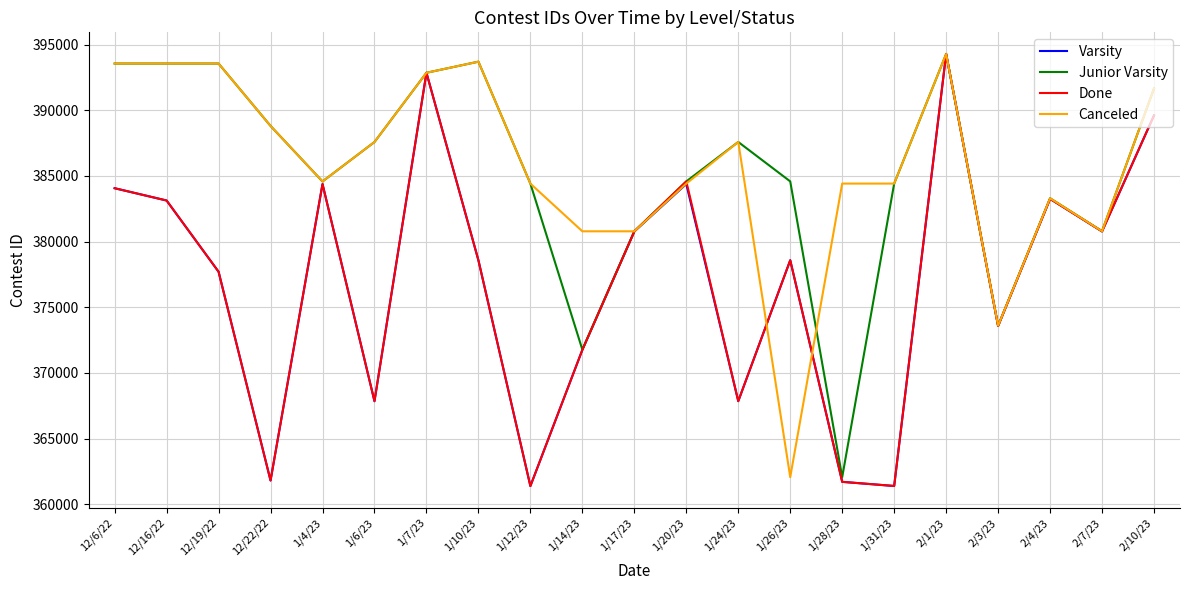

What is the spread (max minus min) of values at 1/26/23?

22519